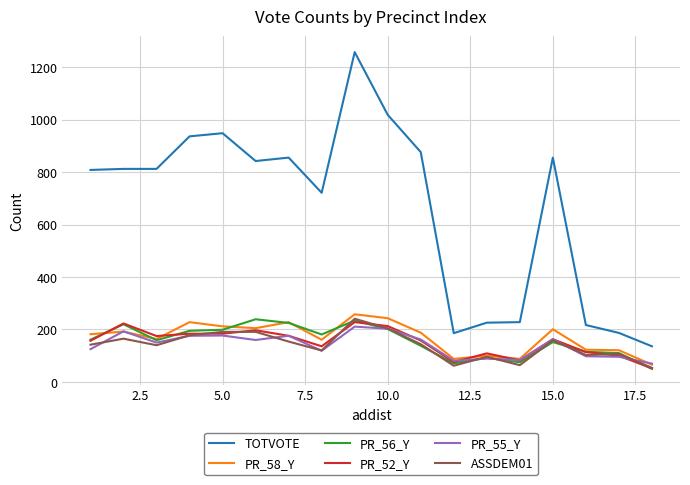

What is the greatest value displayed?

1257